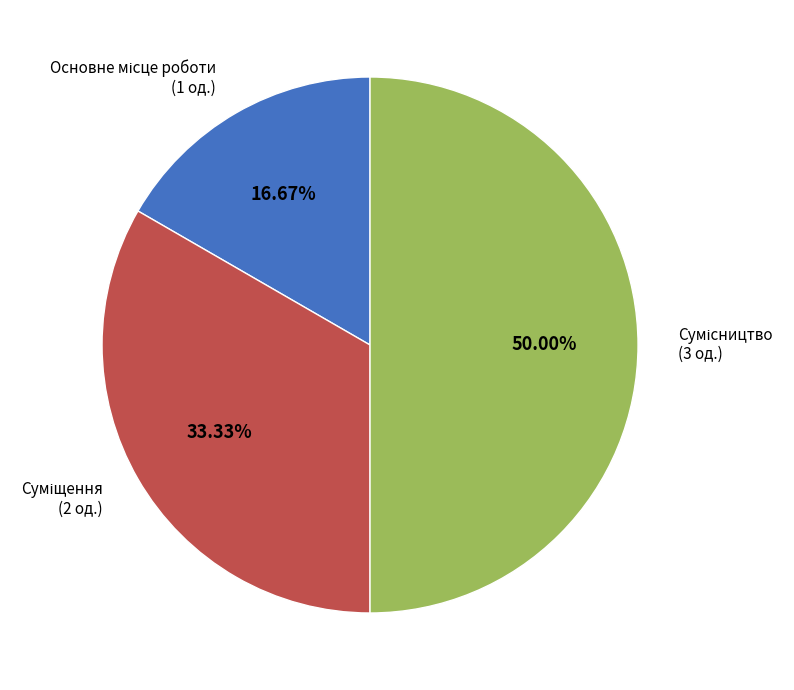

Is there a majority slice in this chart?

No